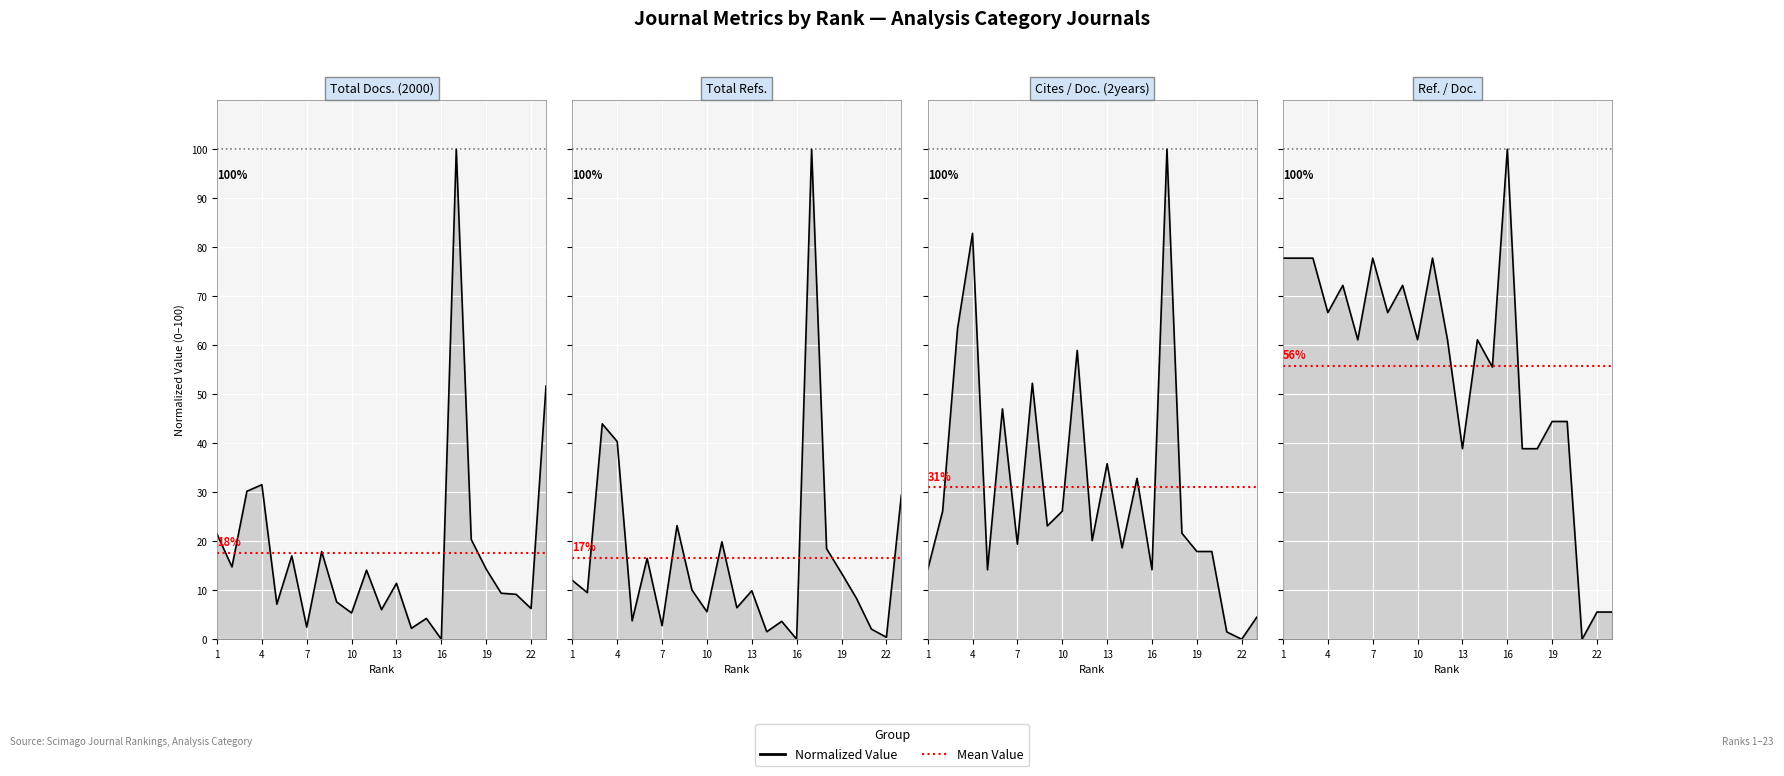

Which series ends up on top after the final intersection of Cites / Doc. (2years) and Total Refs.?

Total Refs.